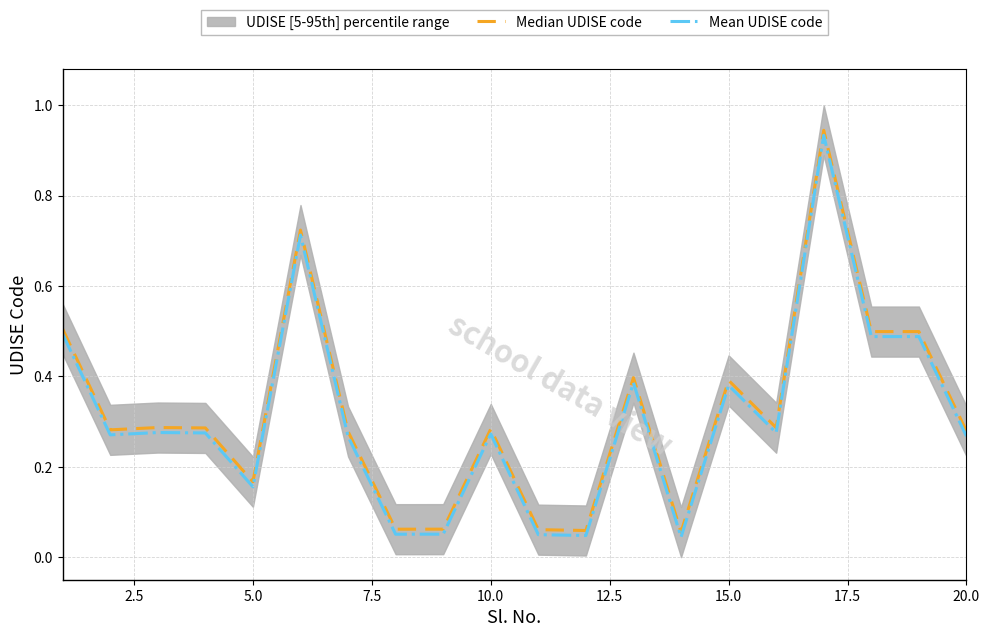

What is the difference between the maximum and minimum values in the Median UDISE code series?

0.9